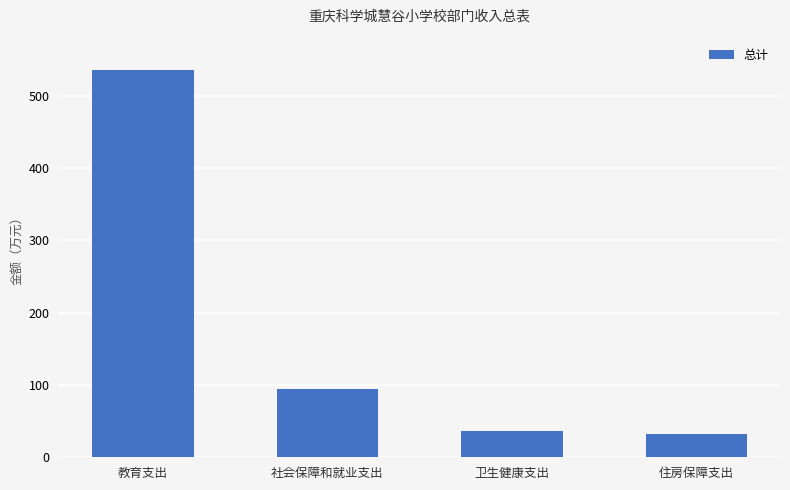

What is the sum of all values?

697.6